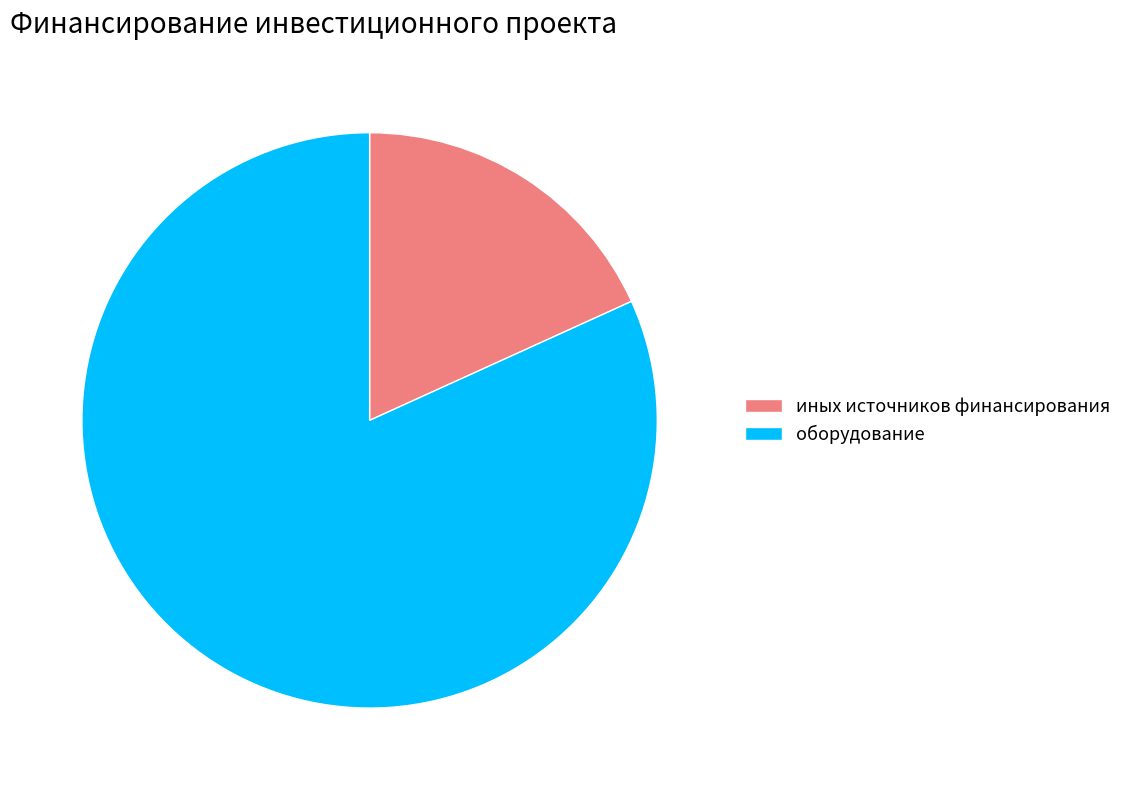

Approximately how many times larger is the value at иных источников финансирования compared to оборудование?

0.2